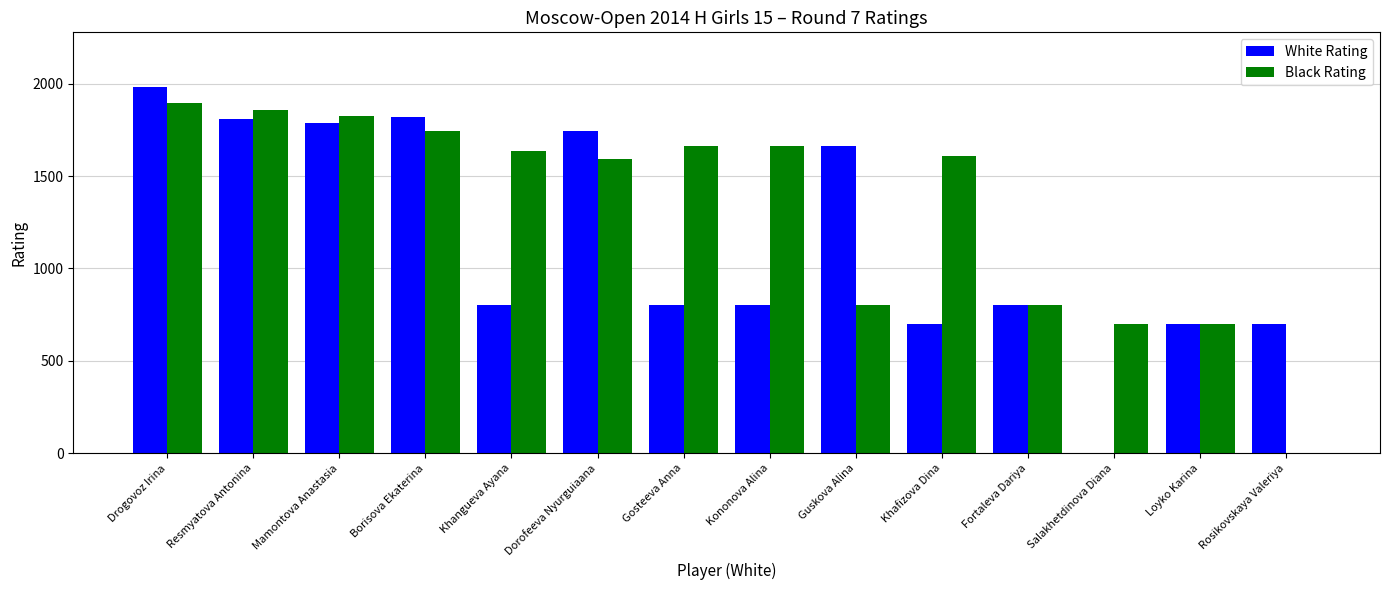

True or false: Black Rating has a value of 700 at Loyko Karina.

True